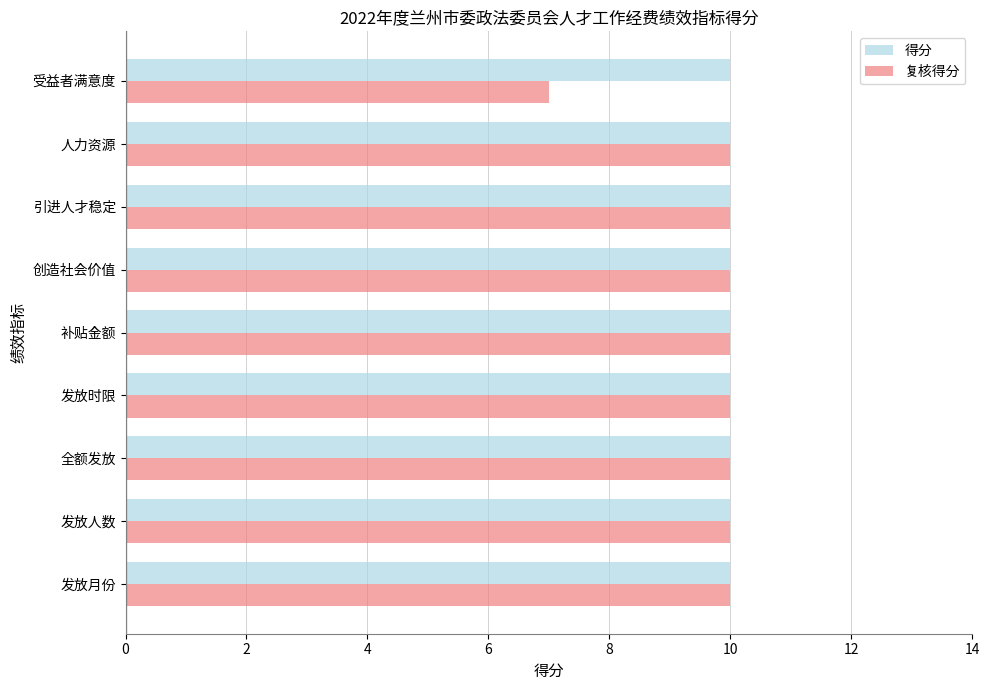

How many 复核得分 values are between 10 and 11?

8